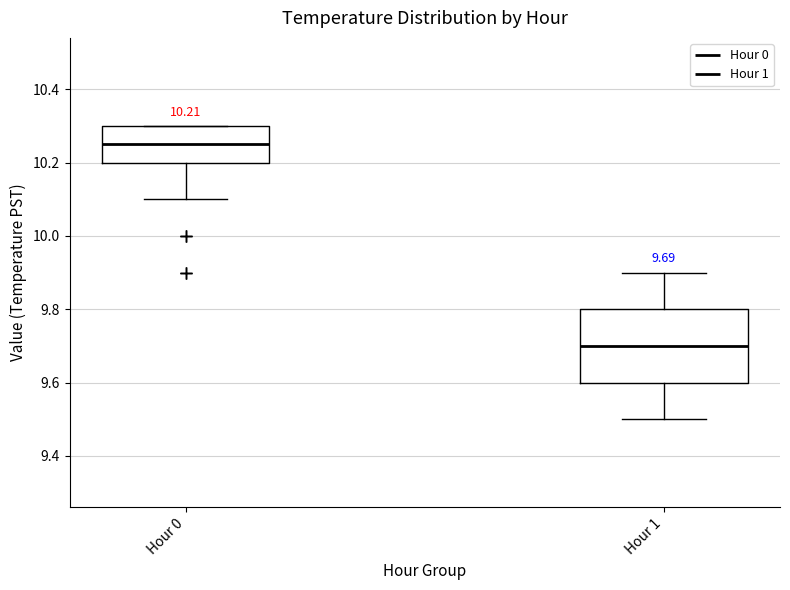

Which box has the highest median line?

Hour 0